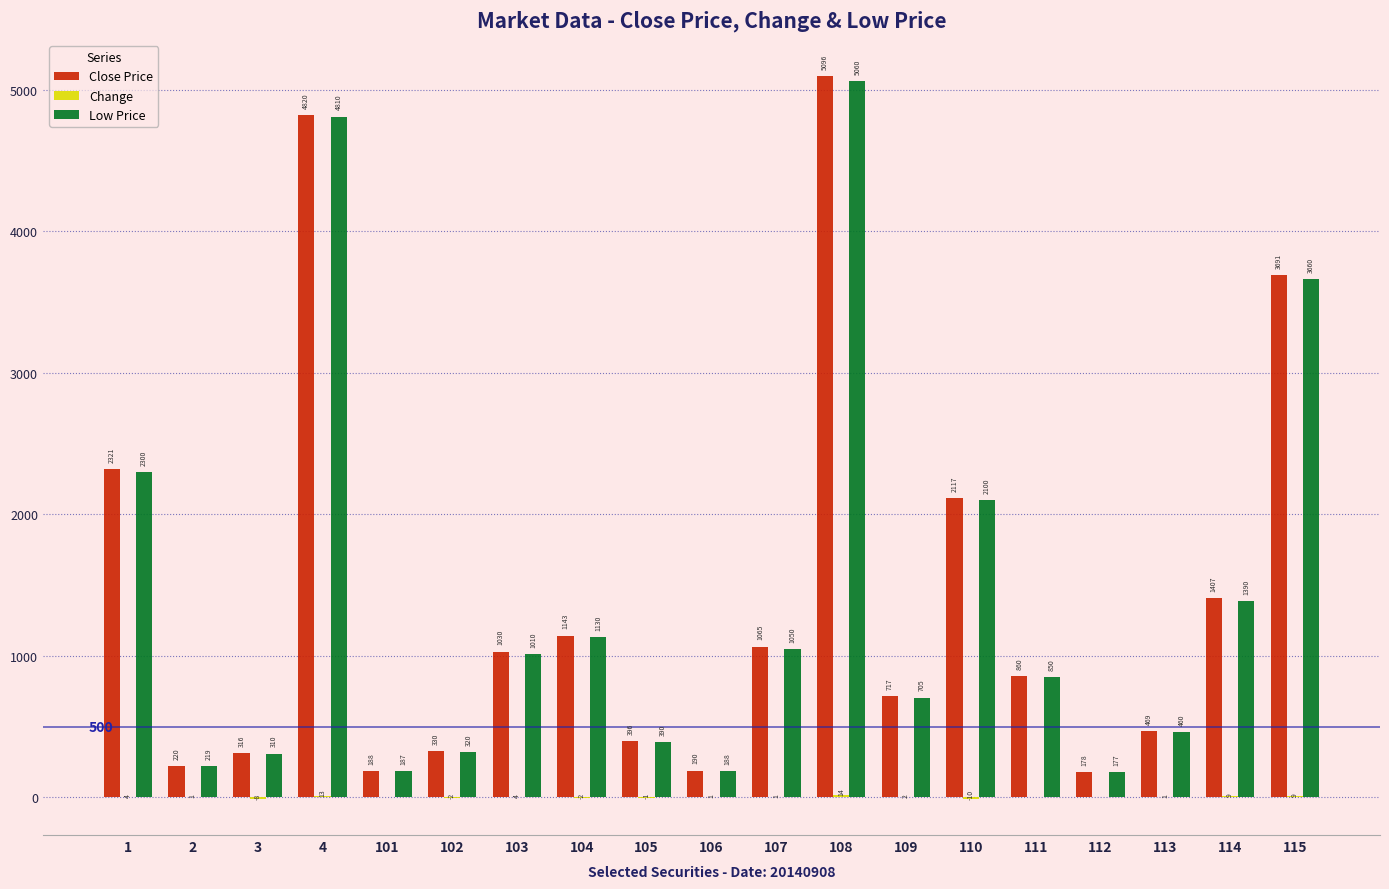

How many series are shown in this chart?

3